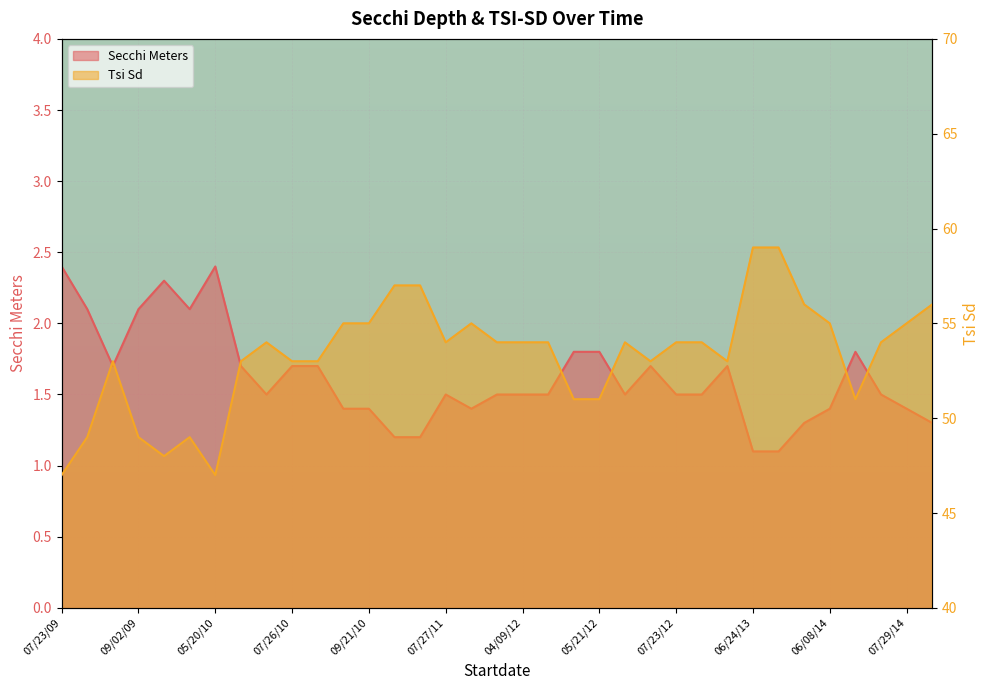

What is the spread (max minus min) of values at 04/29/12?

52.5